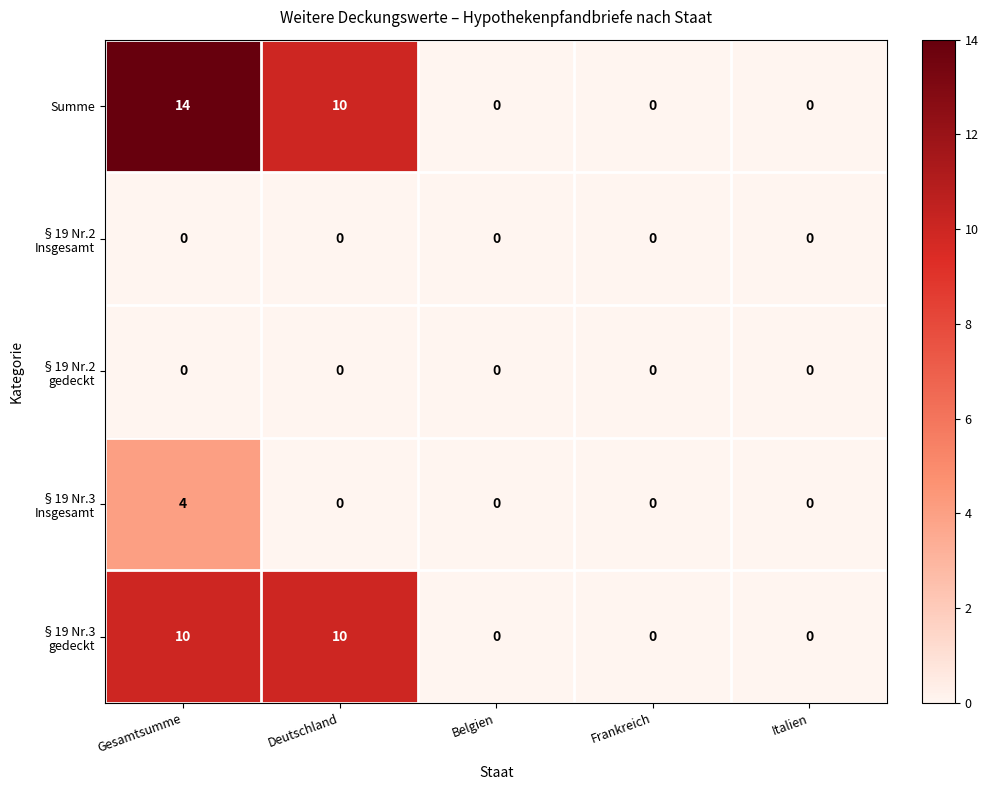

At which category is the sum across all series the highest?

Gesamtsumme